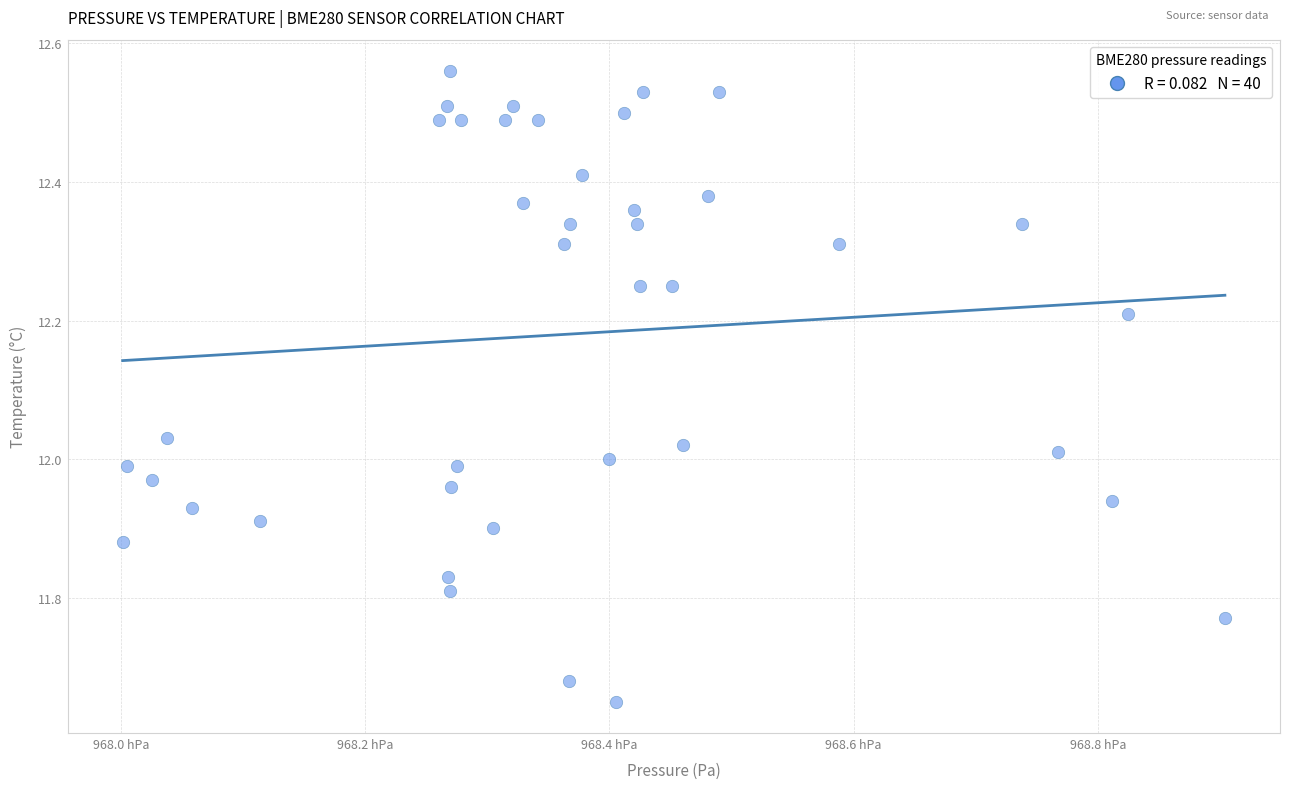

What is the range of X values (max minus min)?

90.3